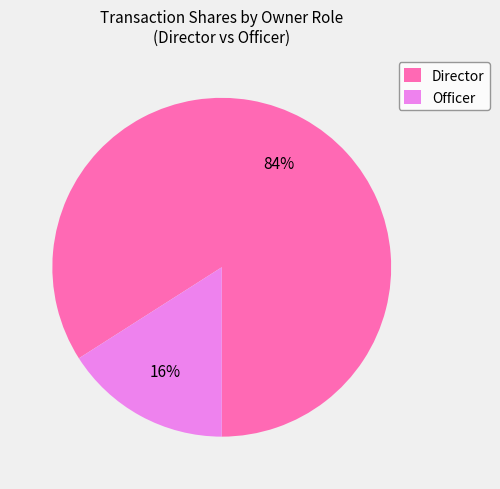

What percentage is the Officer slice, to the nearest percent?

16%